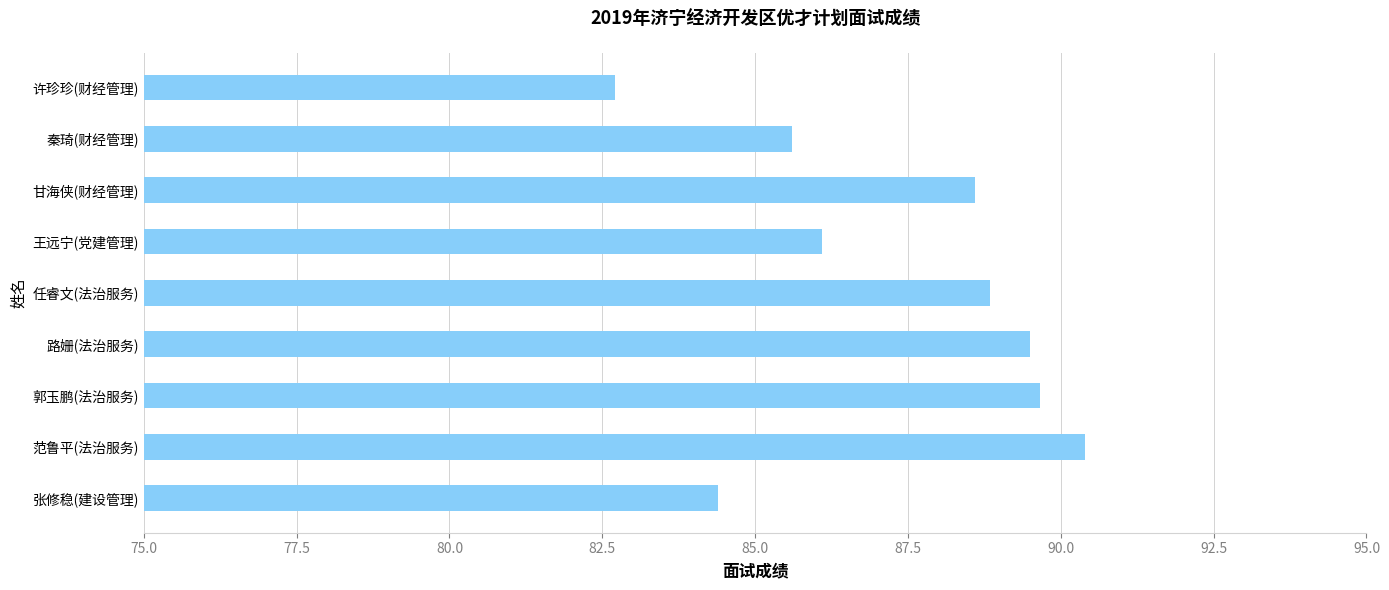

Reading top to bottom, what are all the values shown in this chart?

许珍珍(财经管理)=82.7	秦琦(财经管理)=85.6	甘海侠(财经管理)=88.6	王远宁(党建管理)=86.1	任睿文(法治服务)=88.8	路姗(法治服务)=89.5	郭玉鹏(法治服务)=89.7	范鲁平(法治服务)=90.4	张修稳(建设管理)=84.4